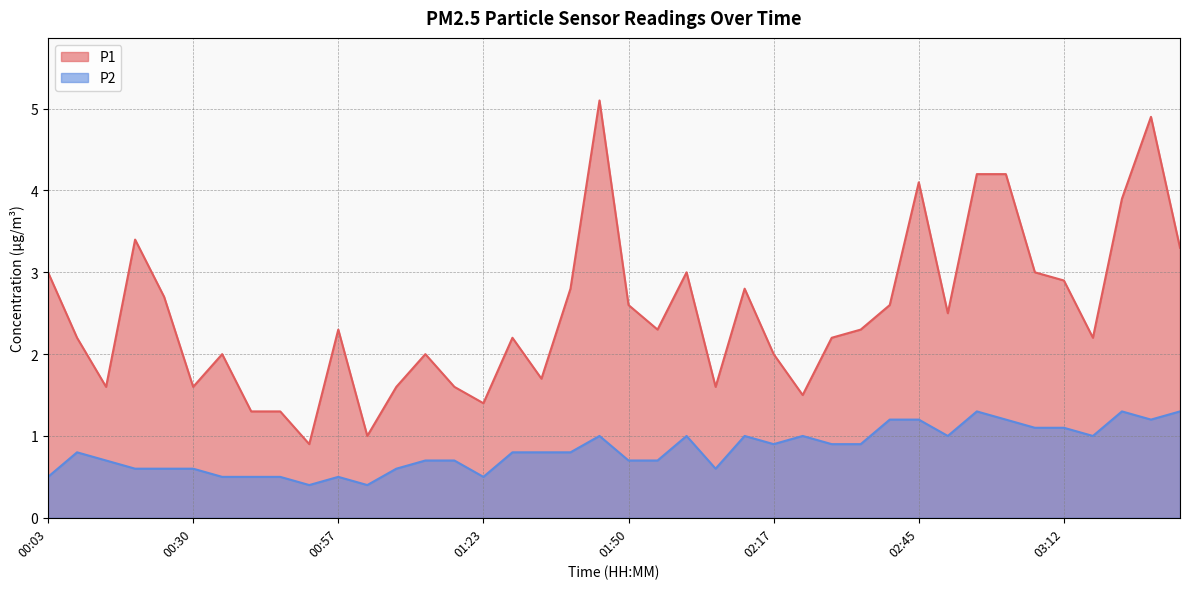

Between 02:12 and 02:50, which series saw the biggest shift?

P1